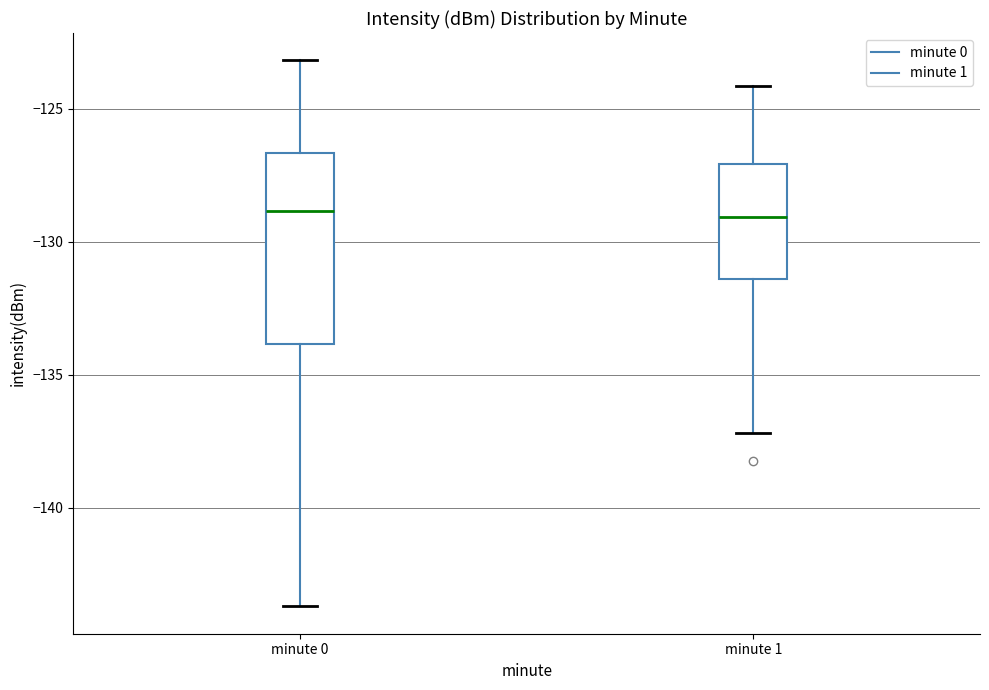

Reading left to right, transcribe this box plot: for each box, give where its median line is, the range the box spans, and where its two whiskers end, as read against the y-axis. The values are not printed on the chart, so give them approximately, as read against the axis.

minute 0: median -129.0, box -134.0 to -126.5, whiskers -143.5 to -123.0
minute 1: median -129.0, box -131.5 to -127.0, whiskers -137.0 to -124.0